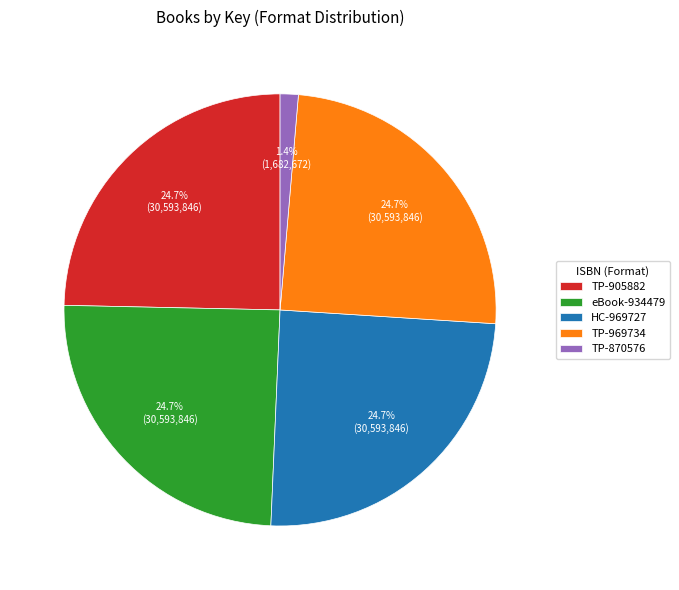

How many segments does this pie chart have?

5